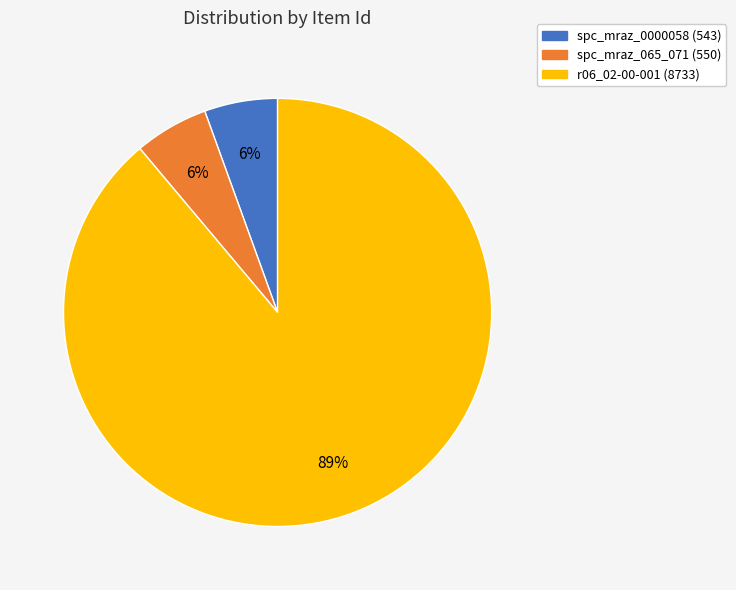

To the nearest percent, what is the average slice percentage?

33%